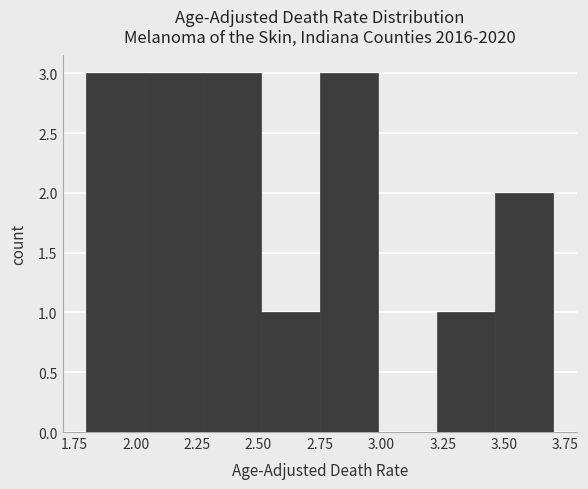

How tall is the bar that spans 2.50 to 2.75 on the x-axis? Neither the bar edges nor the heights are printed on the chart, so give them approximately, as read against the axes.

1